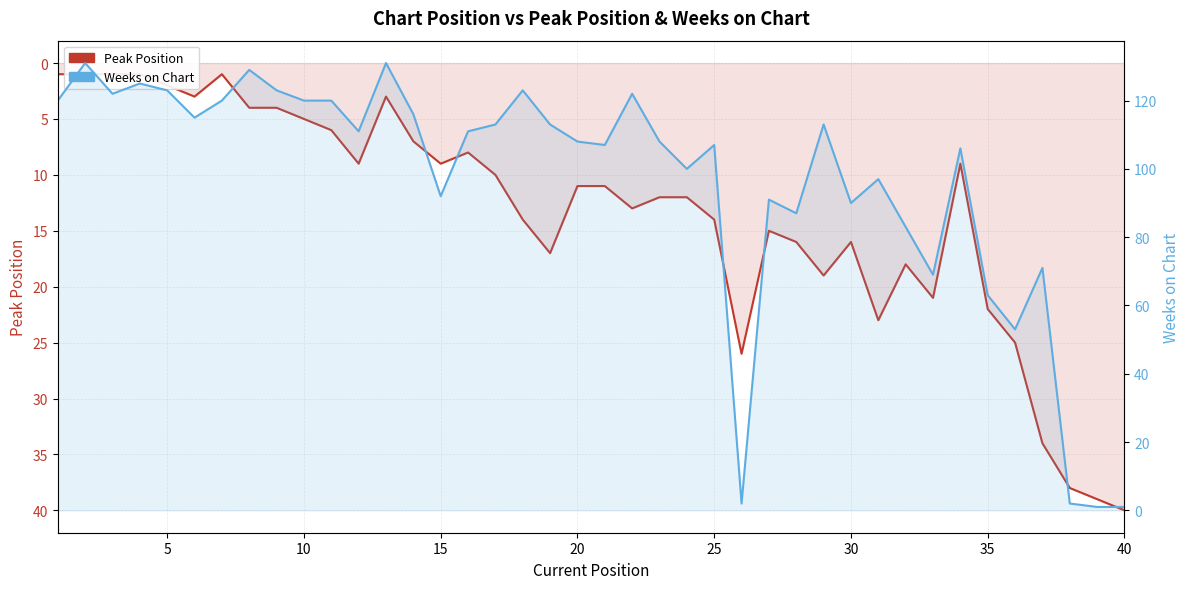

How many values in the Peak Position series exceed 12?

18